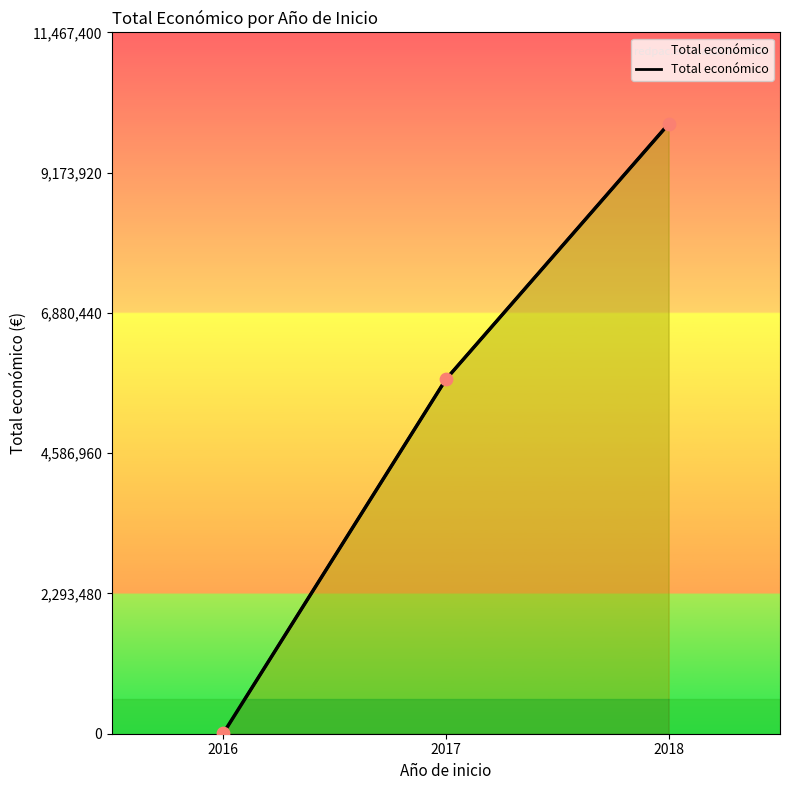

What is the ratio of the value at 2018 to the value at 2017?

1.7